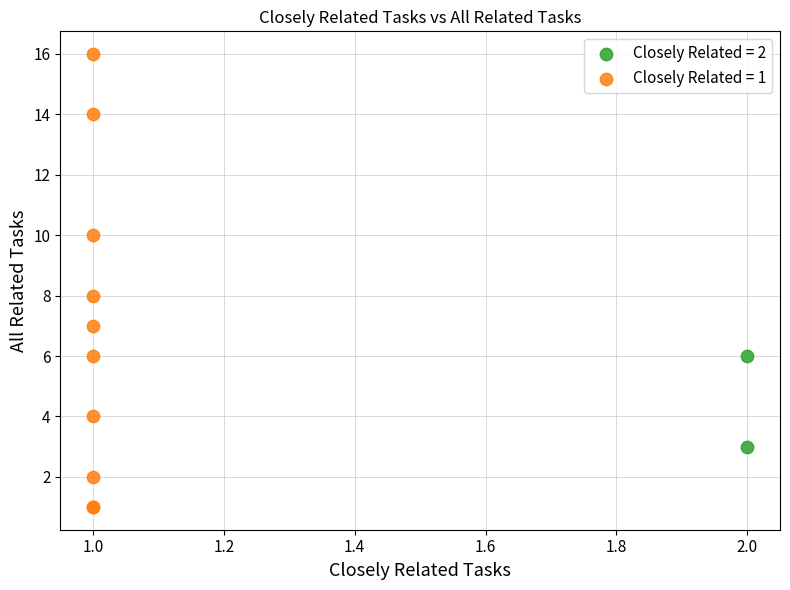

What are all the series names shown in the legend?

Closely Related = 2, Closely Related = 1